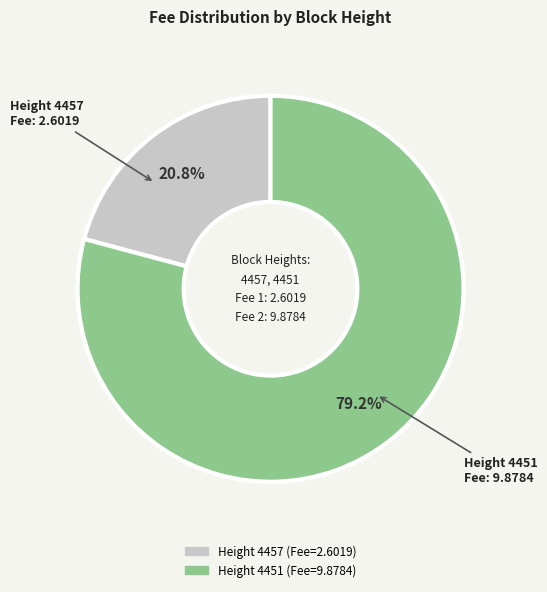

Is there any slice that represents more than half of the pie?

Yes